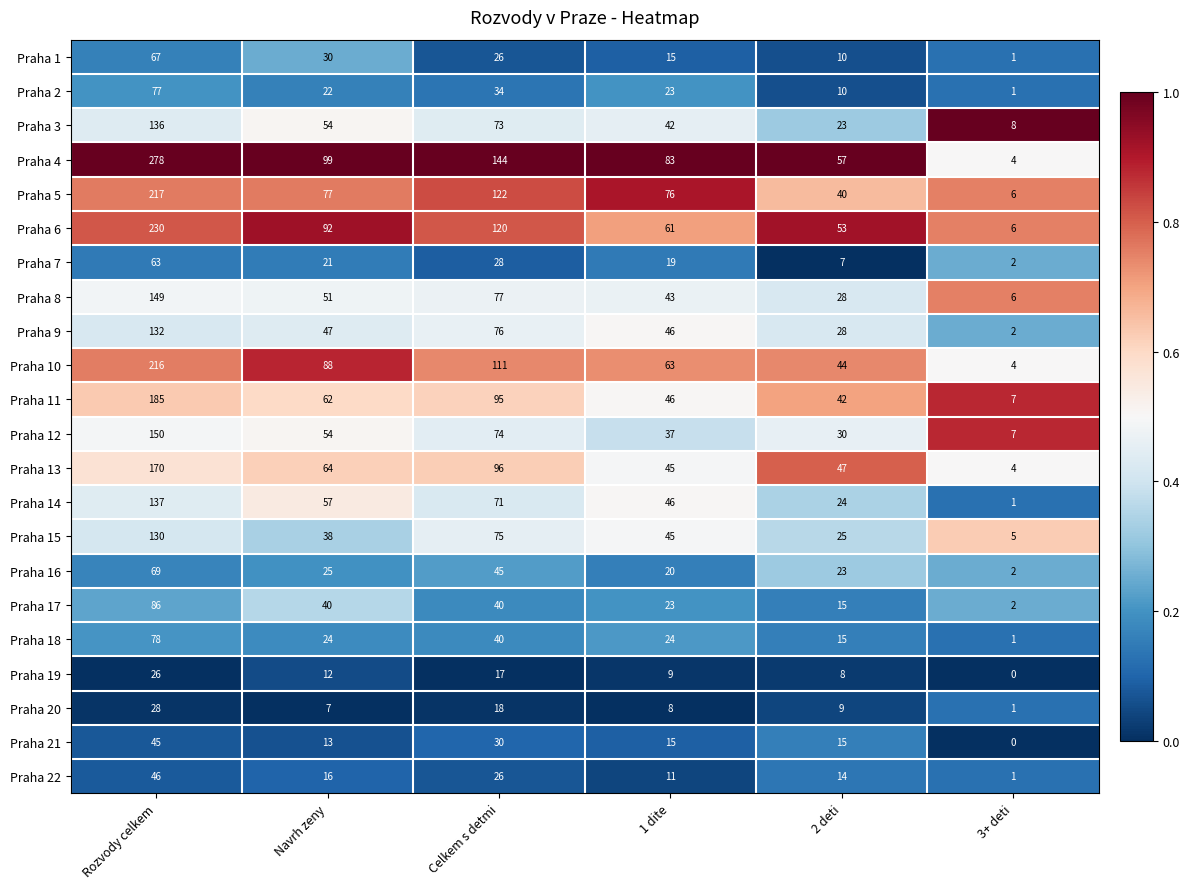

At how many categories does at least one series exceed 0?

6